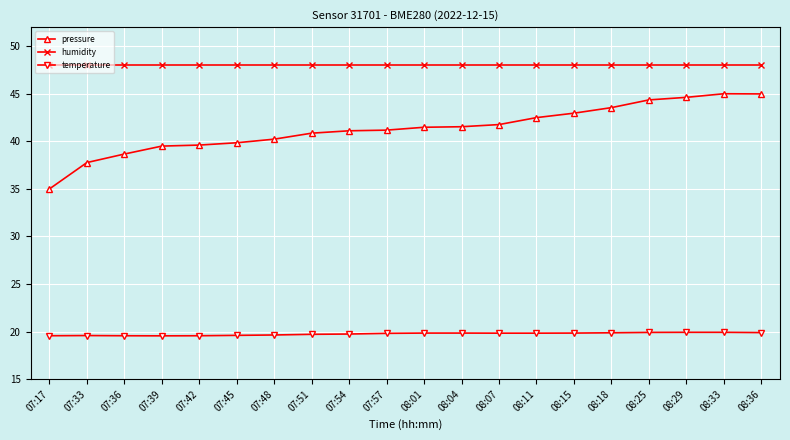

True or false: temperature has a value of 19.9 at 08:25.

True